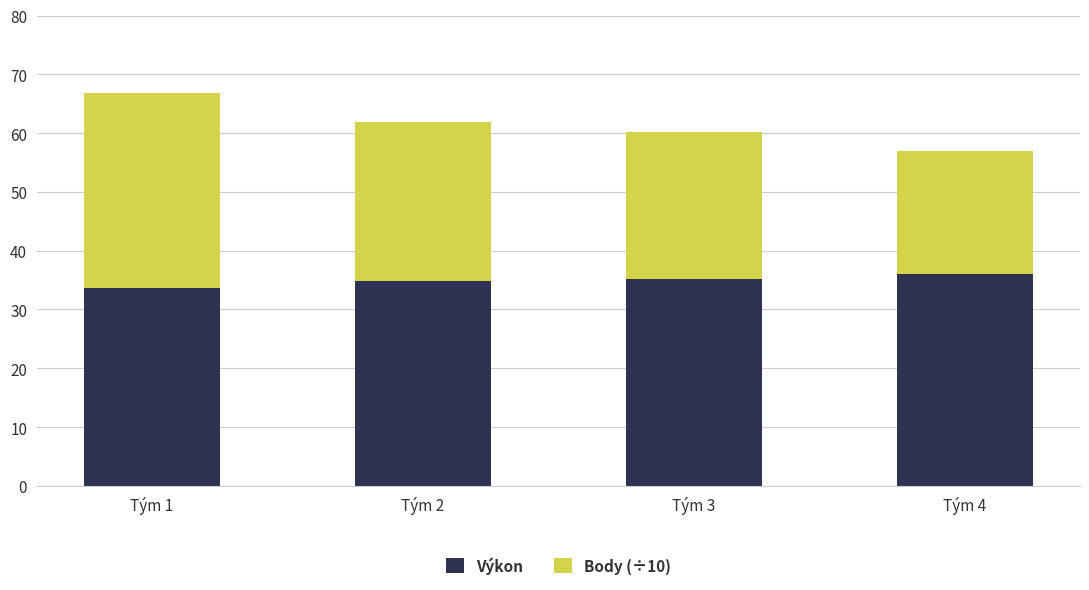

What is the approximate value of Výkon at Tým 3?

35.2